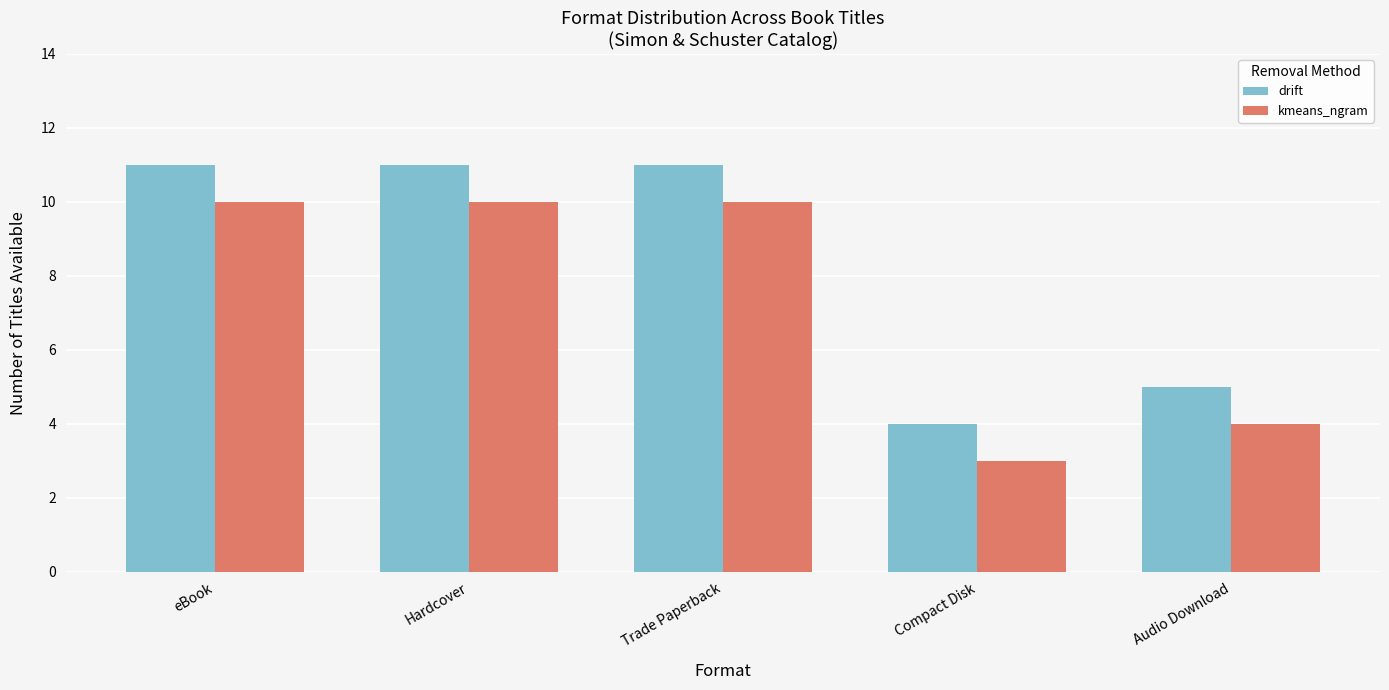

List the series in order of their overall mean, lowest first.

kmeans_ngram, drift